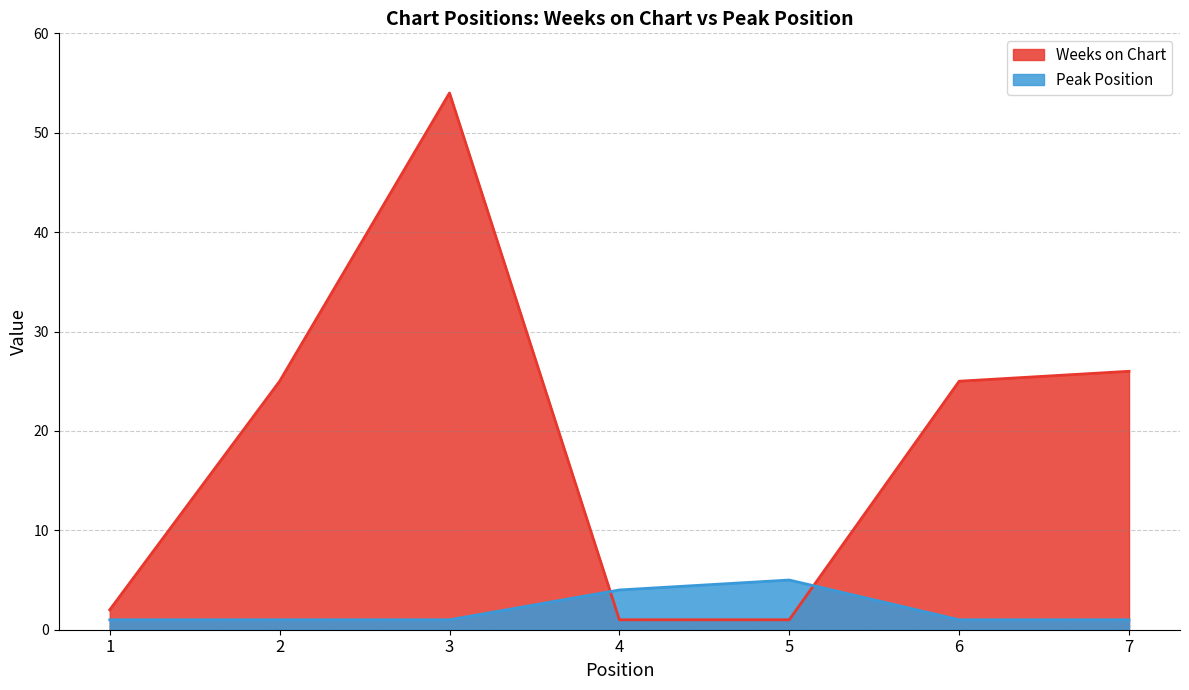

The value of Weeks on Chart at 1 is 3. True or false?

False